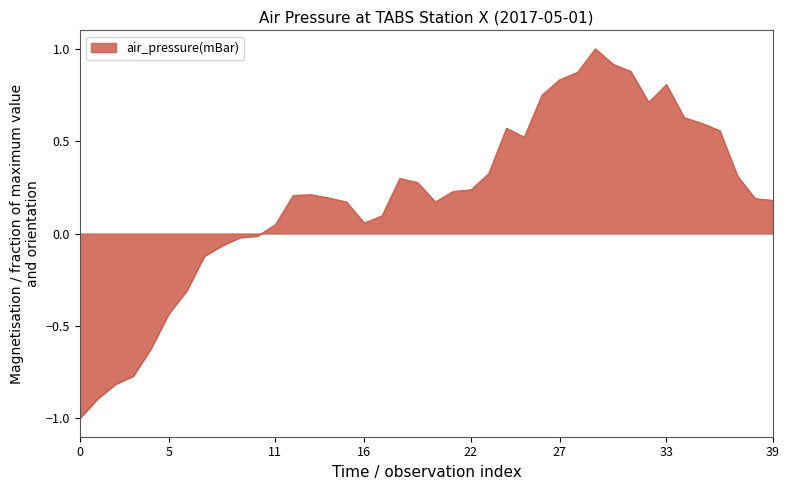

What is the difference between the maximum and minimum values?

2.0